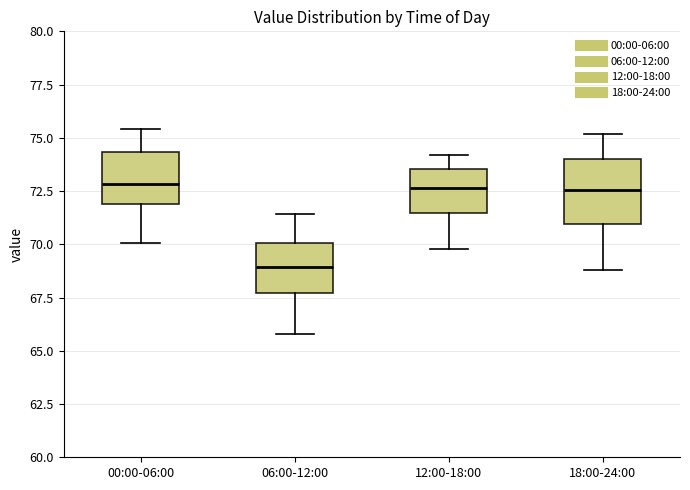

Where is the lower edge of the box for 00:00-06:00 on the y-axis? The values are not printed on the chart, so give them approximately, as read against the axis.

72.0